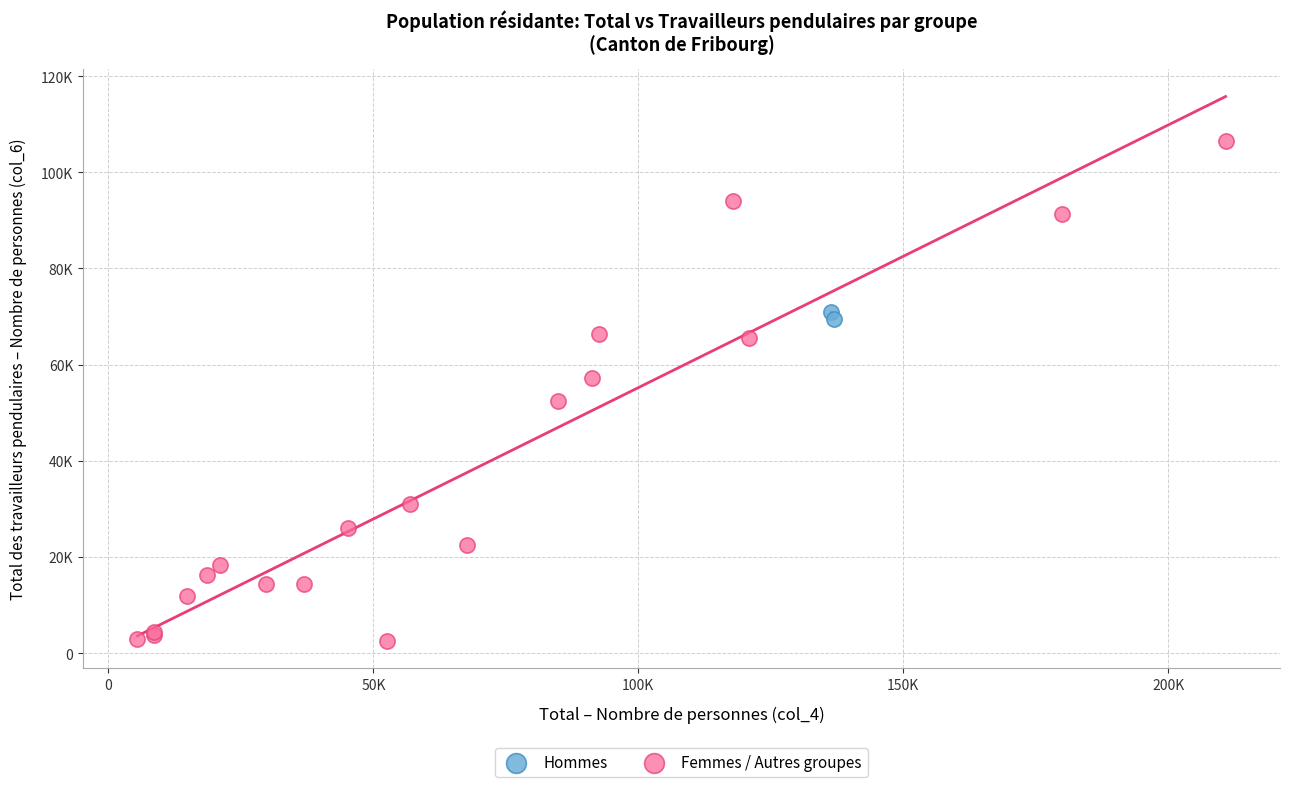

What are all the series names shown in the legend?

Hommes, Femmes / Autres groupes